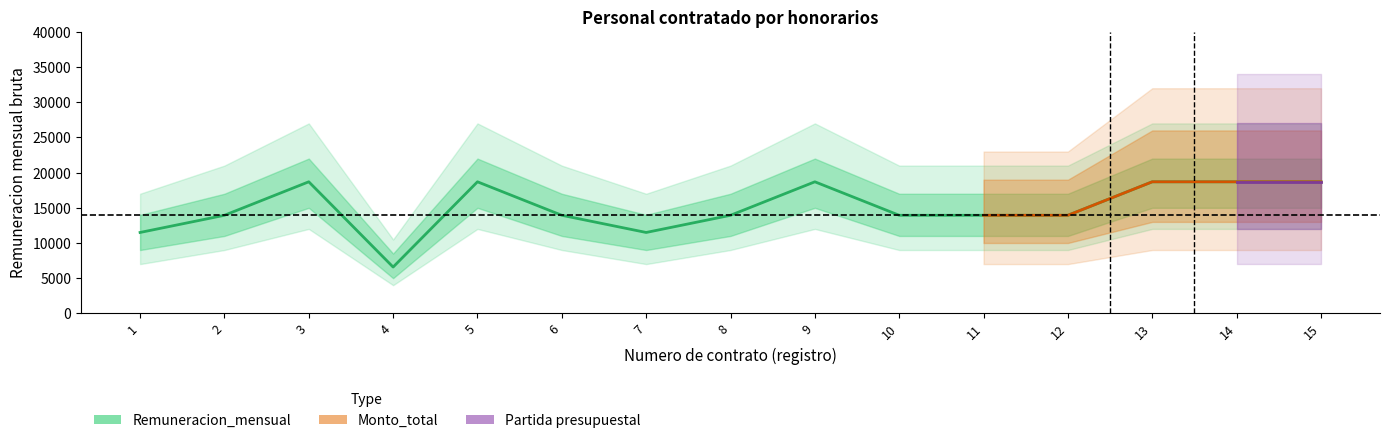

True or false: Monto_total has more than 0 interior local peaks.

False